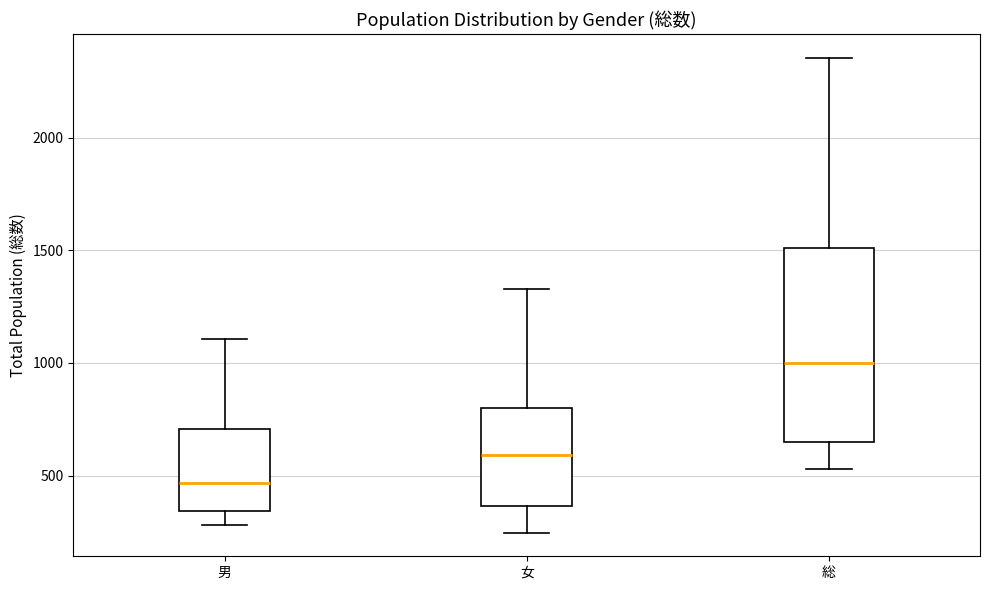

Reading left to right, transcribe this box plot: for each box, give where its median line is, the range the box spans, and where its two whiskers end, as read against the y-axis. The values are not printed on the chart, so give them approximately, as read against the axis.

男: median 450, box 350 to 700, whiskers 300 to 1100
女: median 600, box 350 to 800, whiskers 250 to 1350
総: median 1000, box 650 to 1500, whiskers 550 to 2350